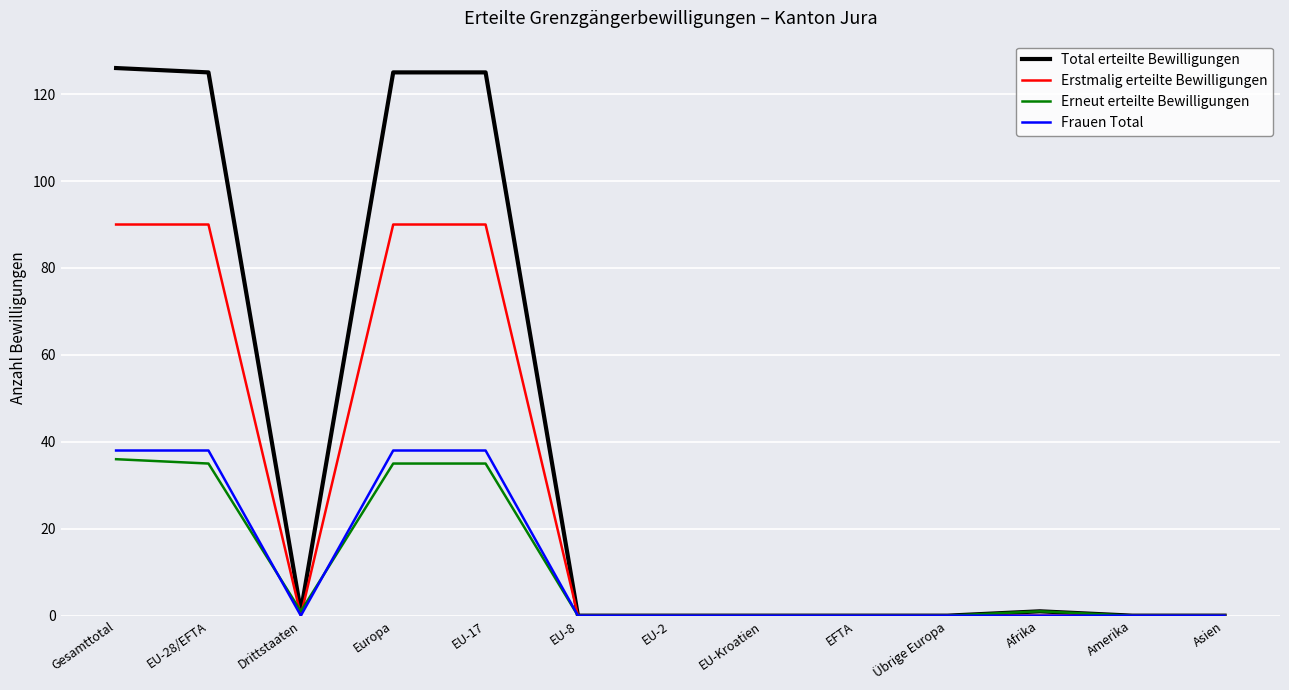

Which series changed the most between EU-28/EFTA and EU-2?

Total erteilte Bewilligungen